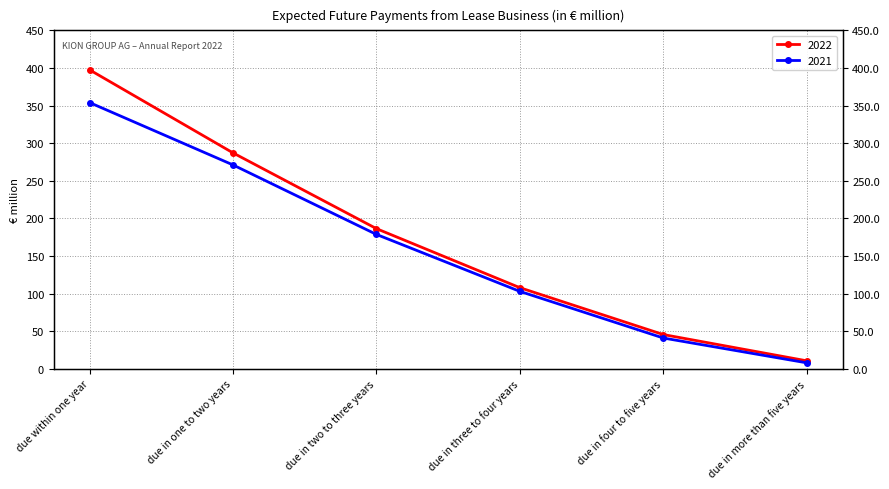

Is it true that 2021 equals 8.0 at due in more than five years?

True